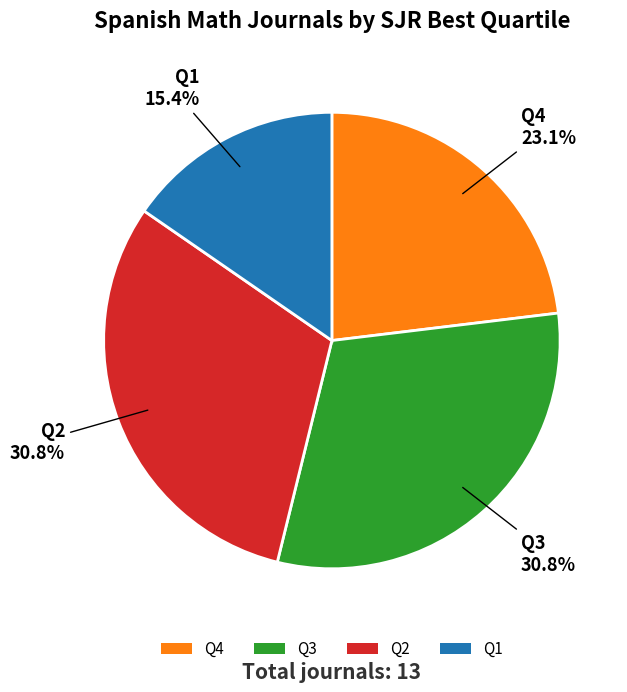

How many slices are in this pie chart?

4